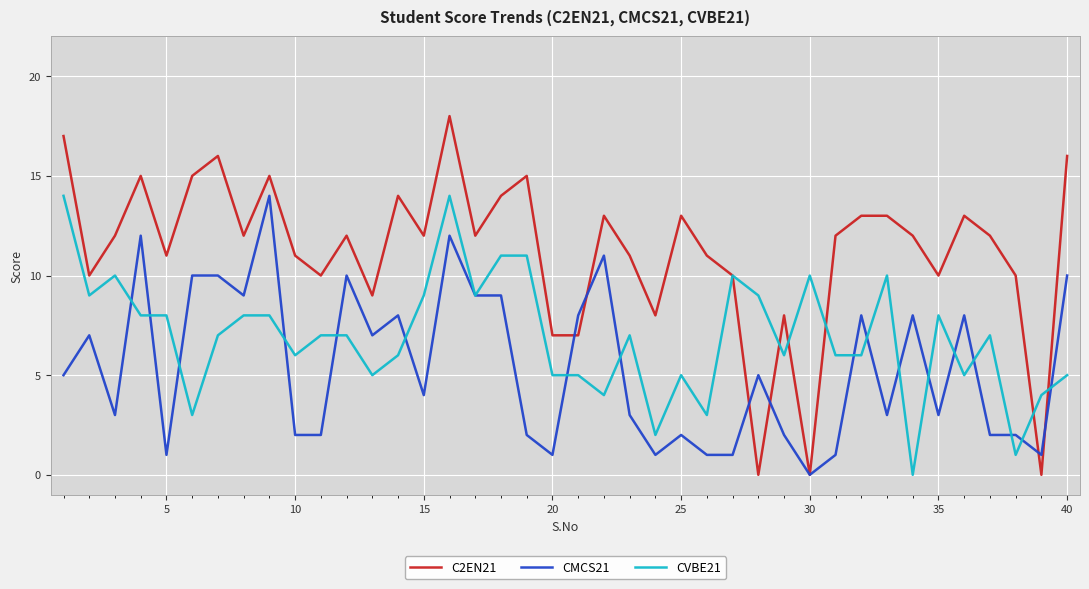

What is the highest value of the CVBE21 series?

14